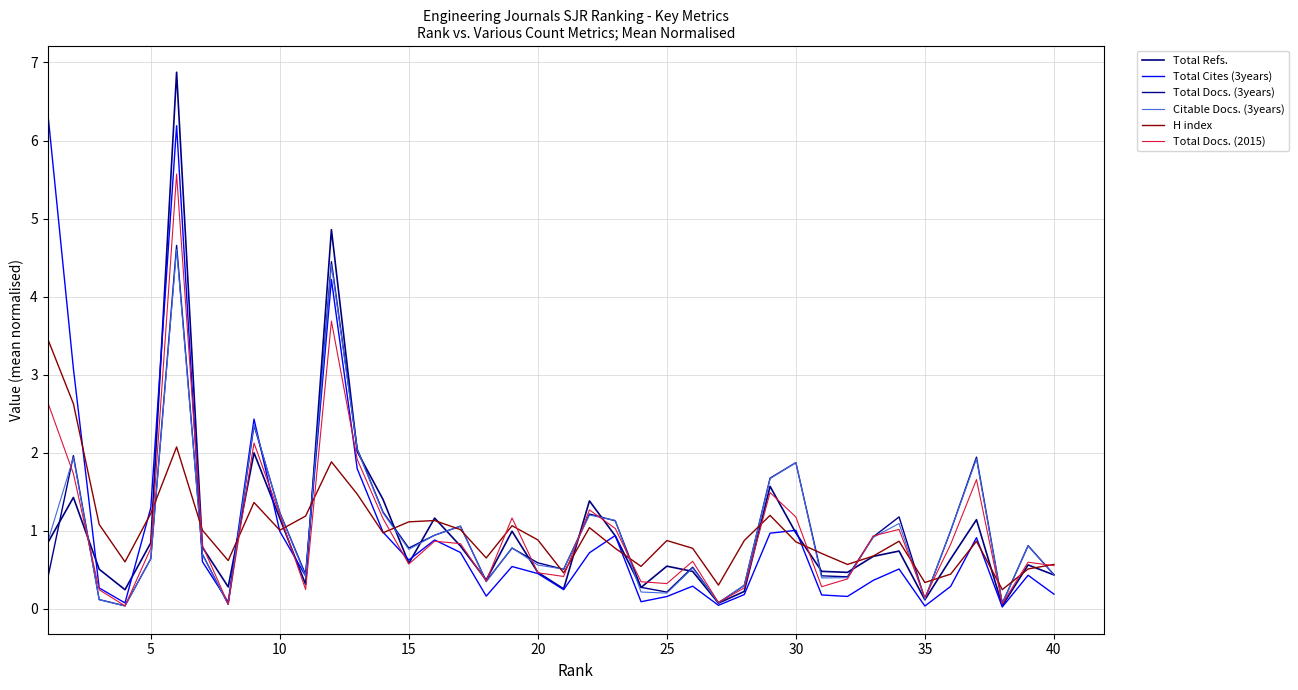

After their last crossing, which series has the higher values: Total Refs. or H index?

H index